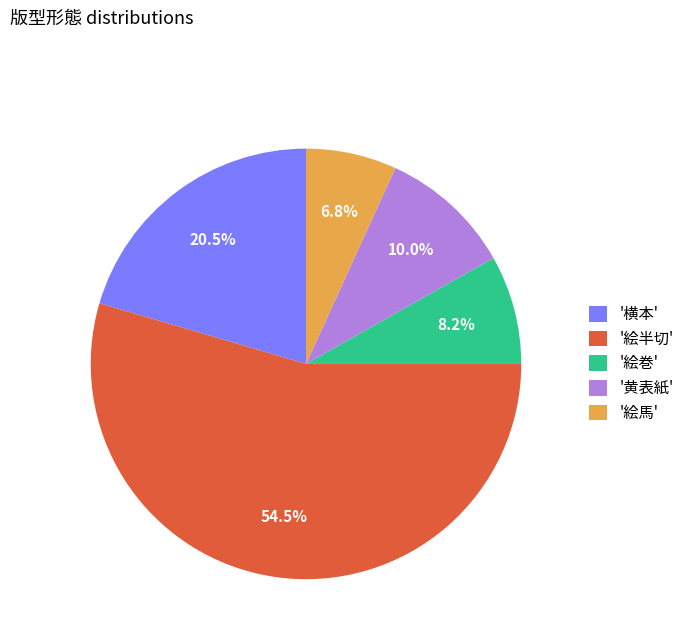

Which category has the smallest portion of the pie?

'絵馬'